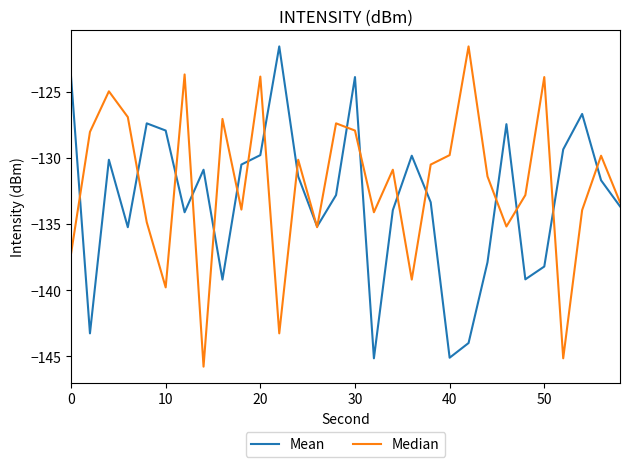

What is the minimum value shown in the chart?

-145.8